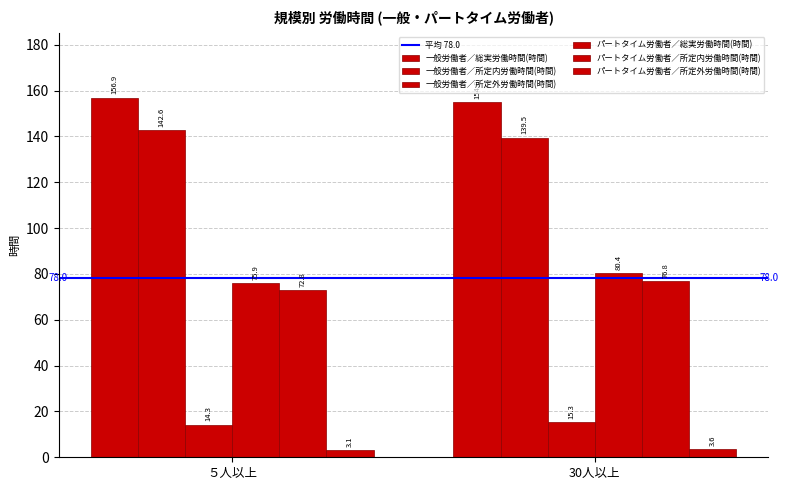

How many bars are there in each group?

6